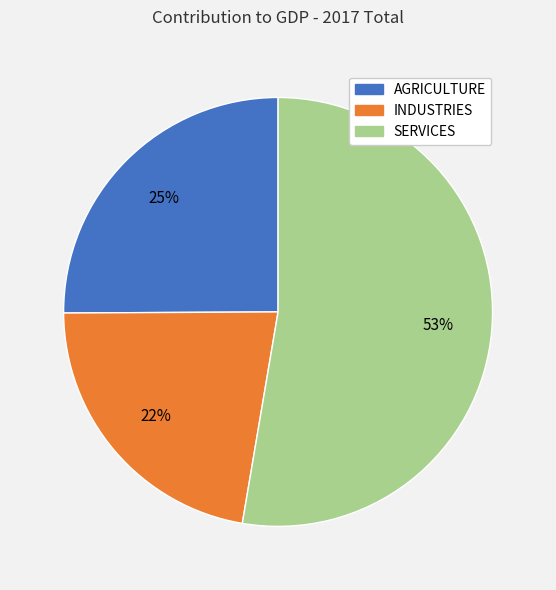

What percentage is the AGRICULTURE slice, to the nearest percent?

25%